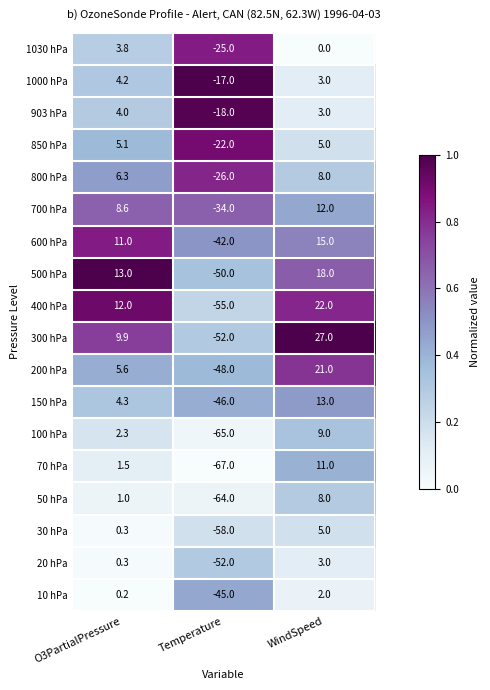

At which label does 903 hPa first exceed 3?

O3PartialPressure